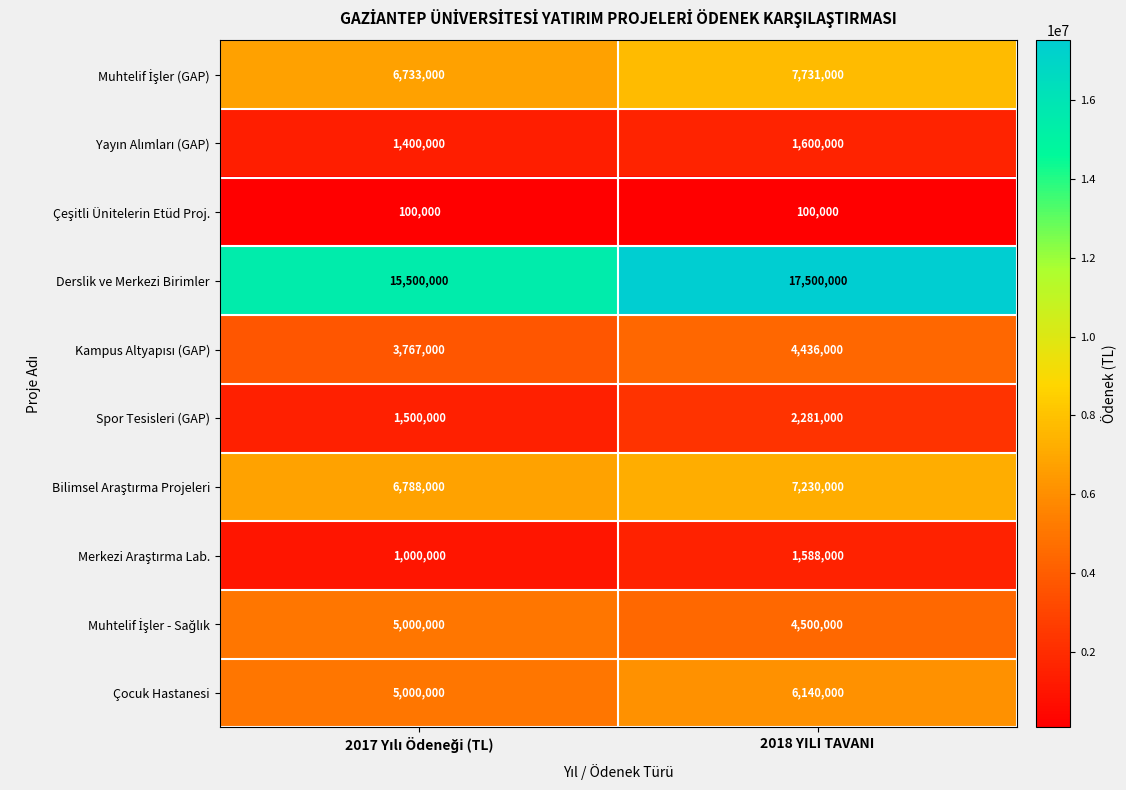

Which series has the largest total across all categories?

Derslik ve Merkezi Birimler